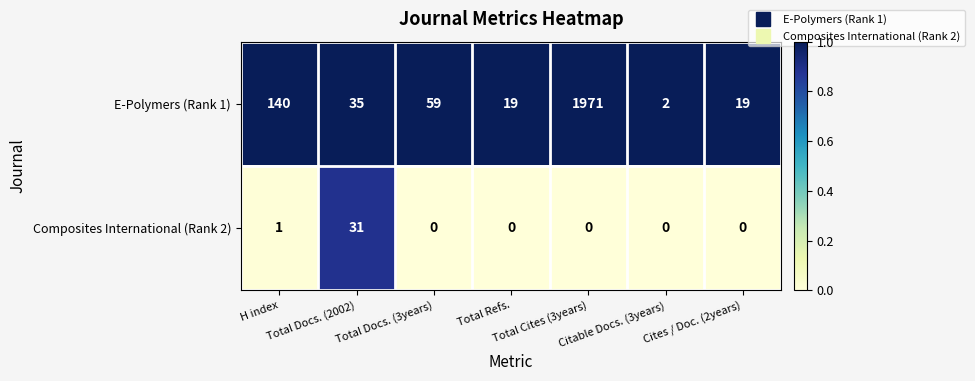

Which series has the largest range (max minus min)?

E-Polymers (Rank 1)